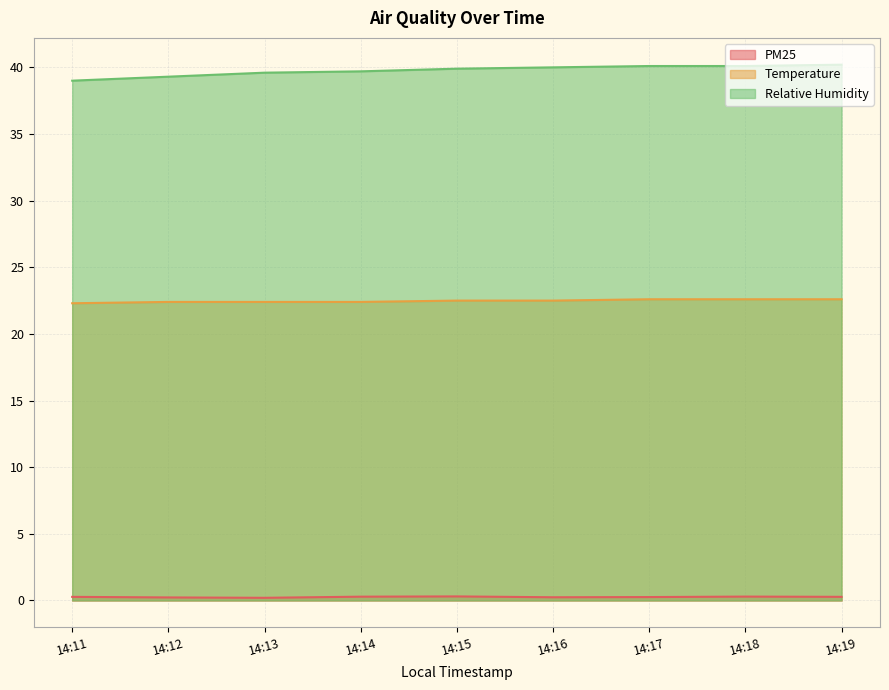

The PM25 series shows 0.4 at 14:12. True or false?

False